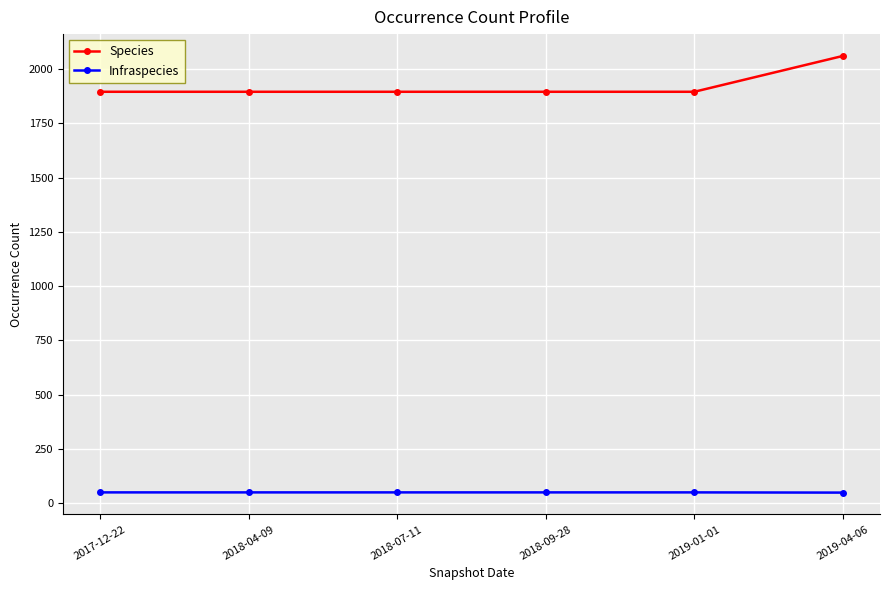

How many lines are shown in the chart?

2